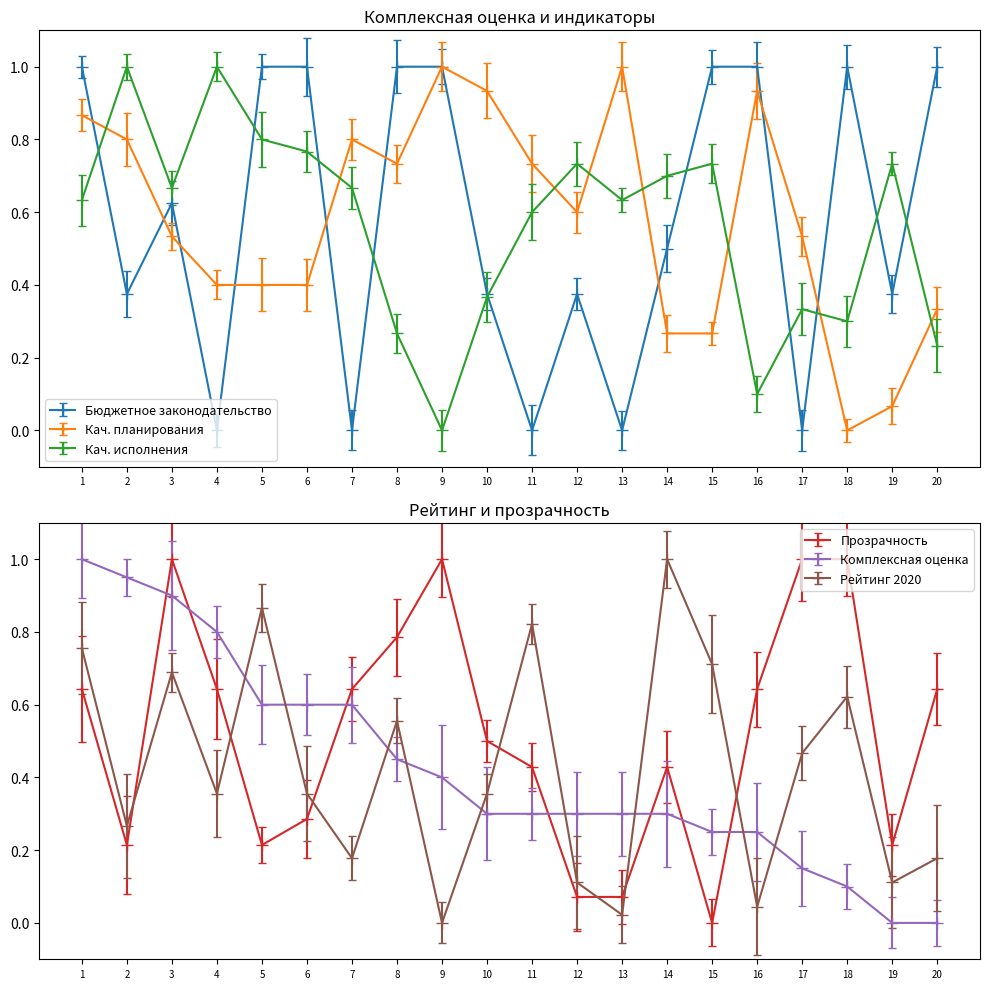

Is this an area chart (filled region under the line)?

No